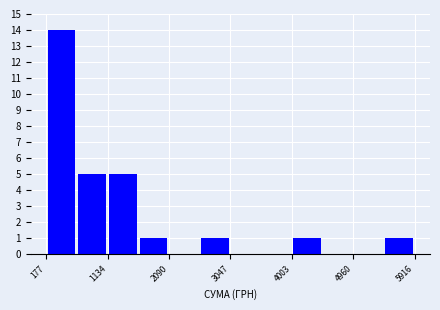

Reading left to right, list every bar in this chart as the range it spans on the x-axis followed by its height. Neither the bar edges nor the heights are printed on the chart, so give them approximately, as read against the axes.

200 to 700: 14
700 to 1100: 5
1100 to 1600: 5
1600 to 2100: 1
2100 to 2600: 0
2600 to 3000: 1
3000 to 3500: 0
3500 to 4000: 0
4000 to 4500: 1
4500 to 5000: 0
5000 to 5400: 0
5400 to 5900: 1